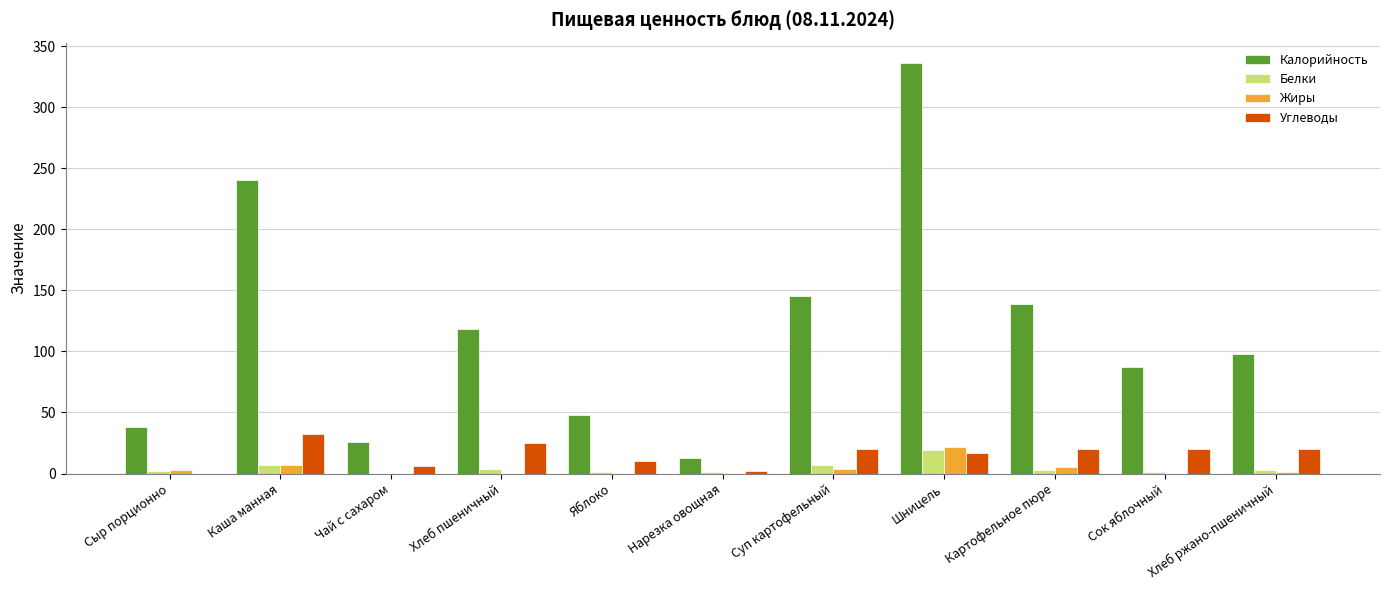

What is the spread (max minus min) of values at Каша манная?

233